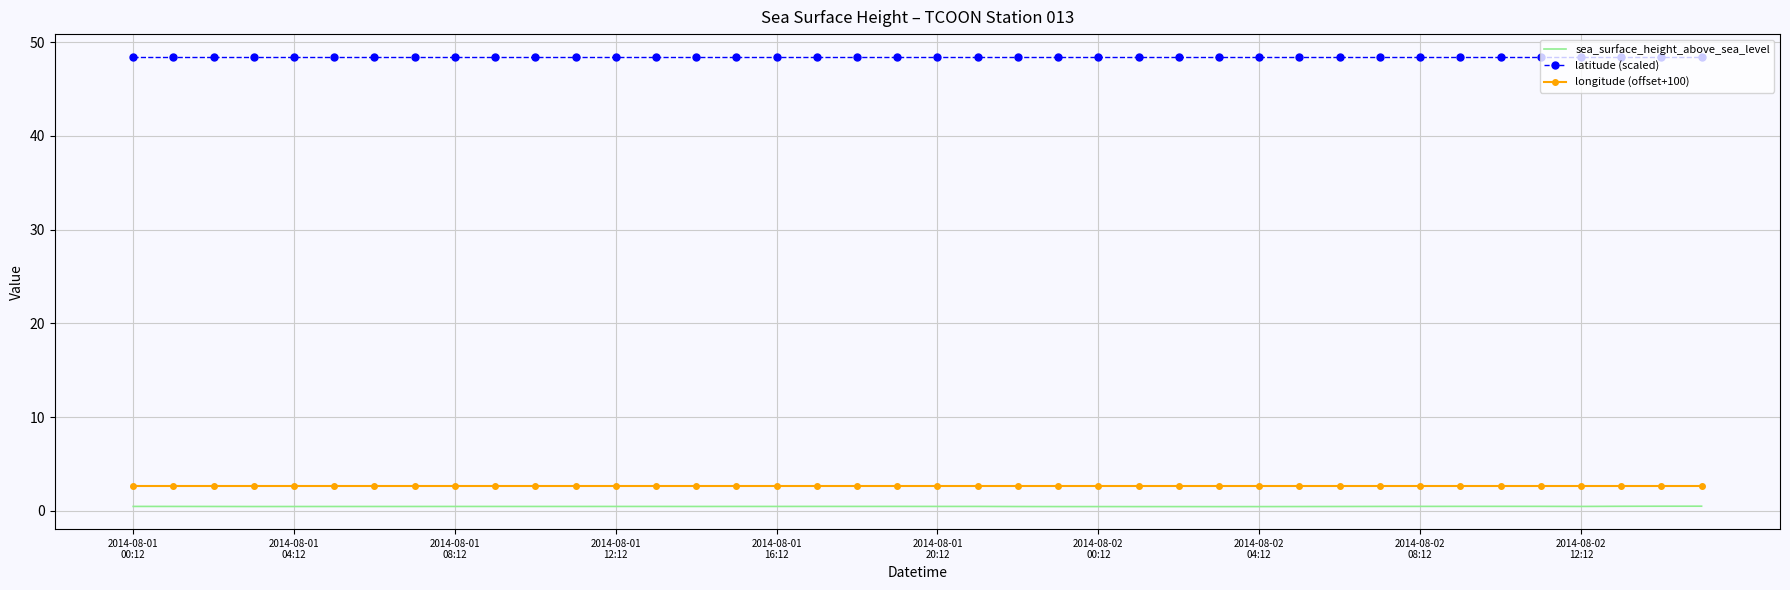

True or false: latitude (scaled) and sea_surface_height_above_sea_level cross at least once.

False